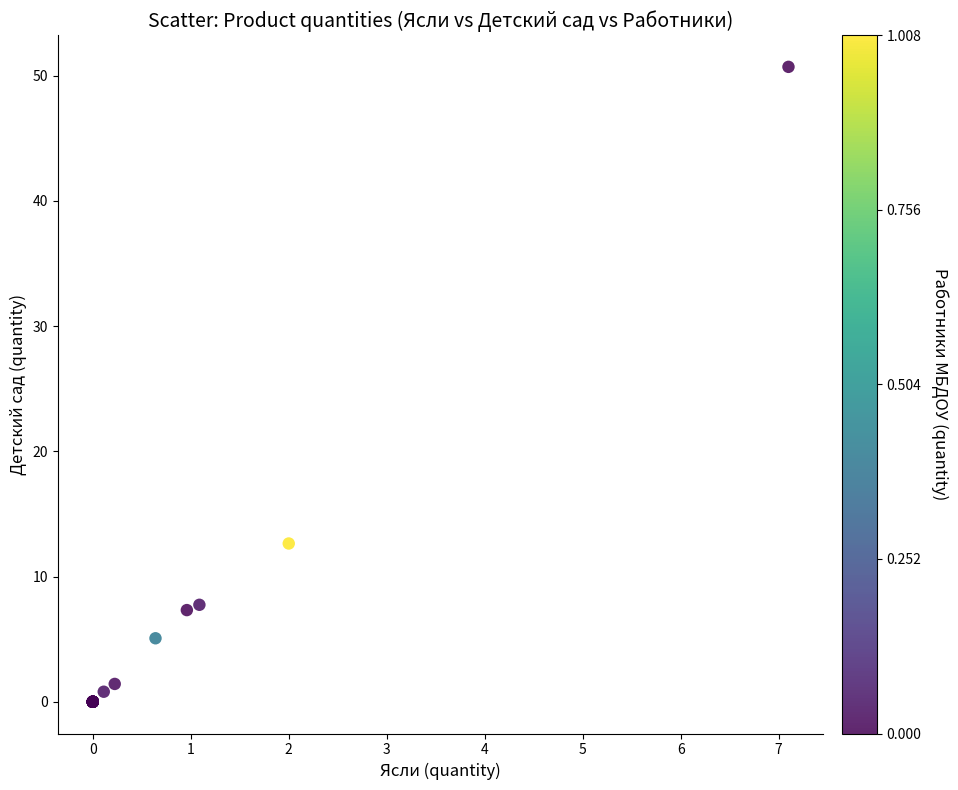

What Y value in the scatter plot is closest to 25?

12.6